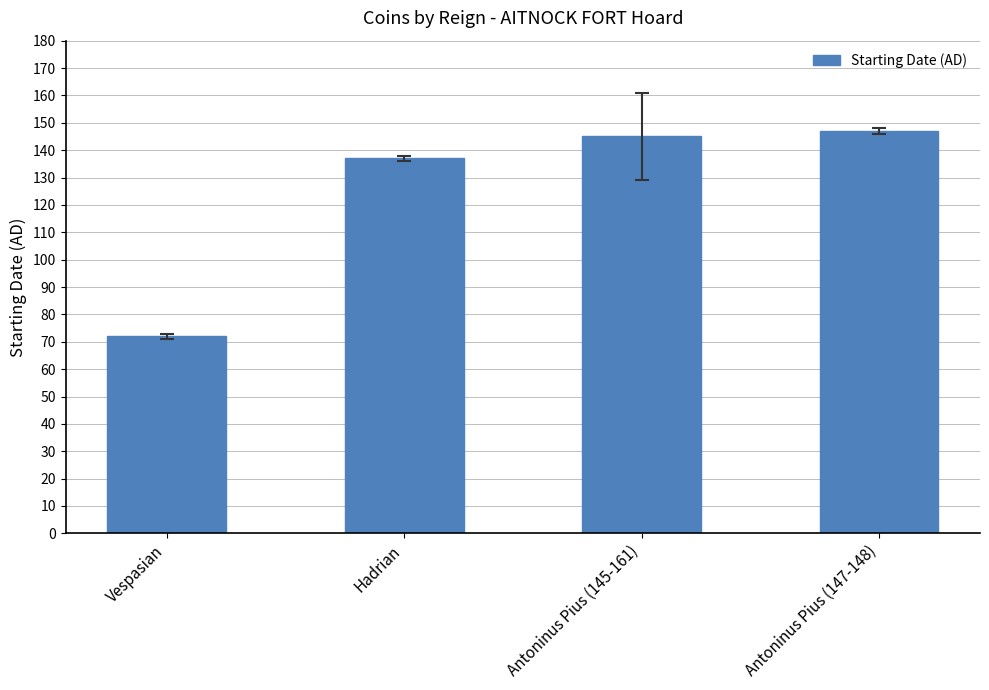

Does the chart contain any negative values?

No